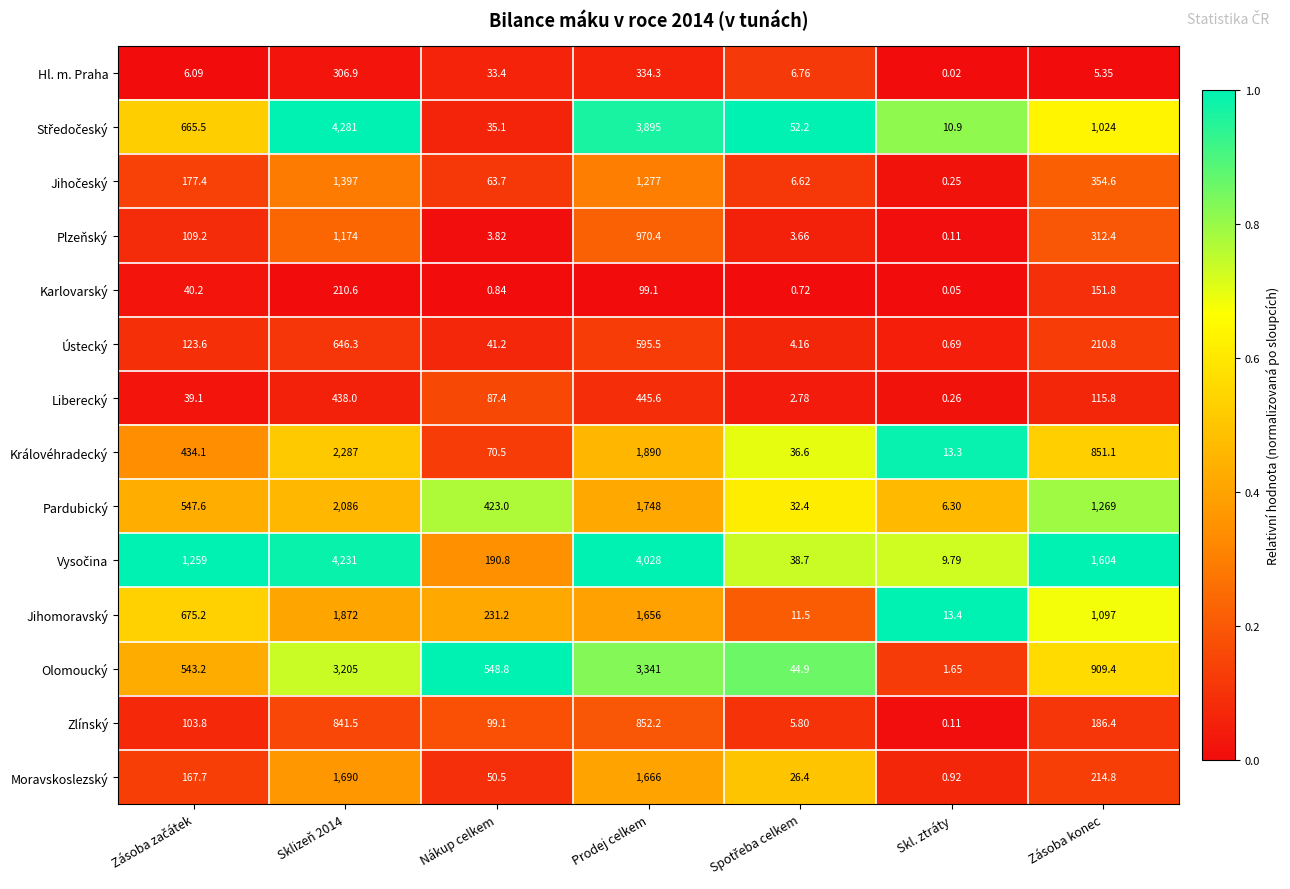

At which label is Hl. m. Praha closest to 167?

Nákup celkem